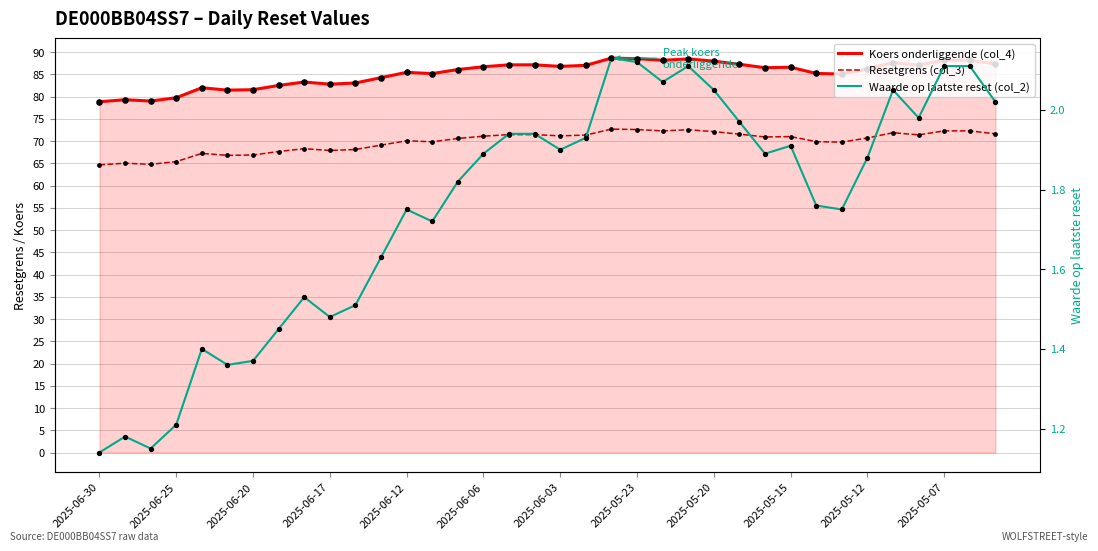

Which series contains the highest Y value?

Koers onderliggende (col_4)